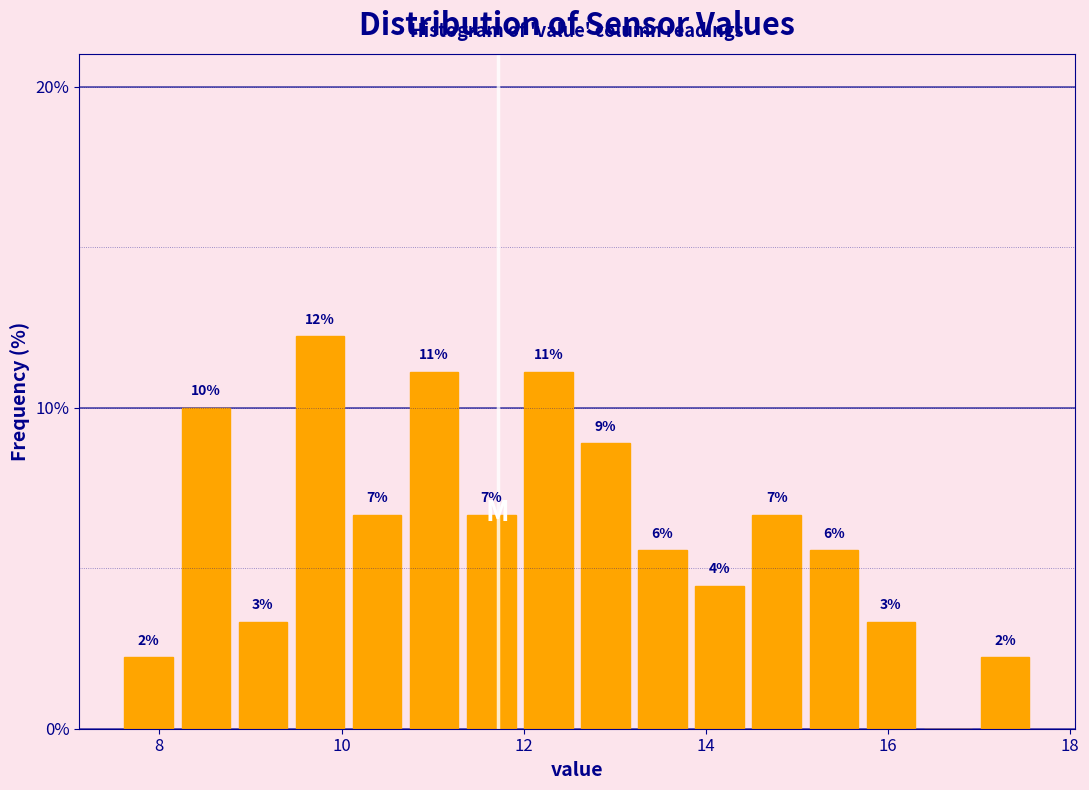

Around what value on the x-axis is the tallest bar? Give the approximate position of its centre, as read against the axis.

9.8